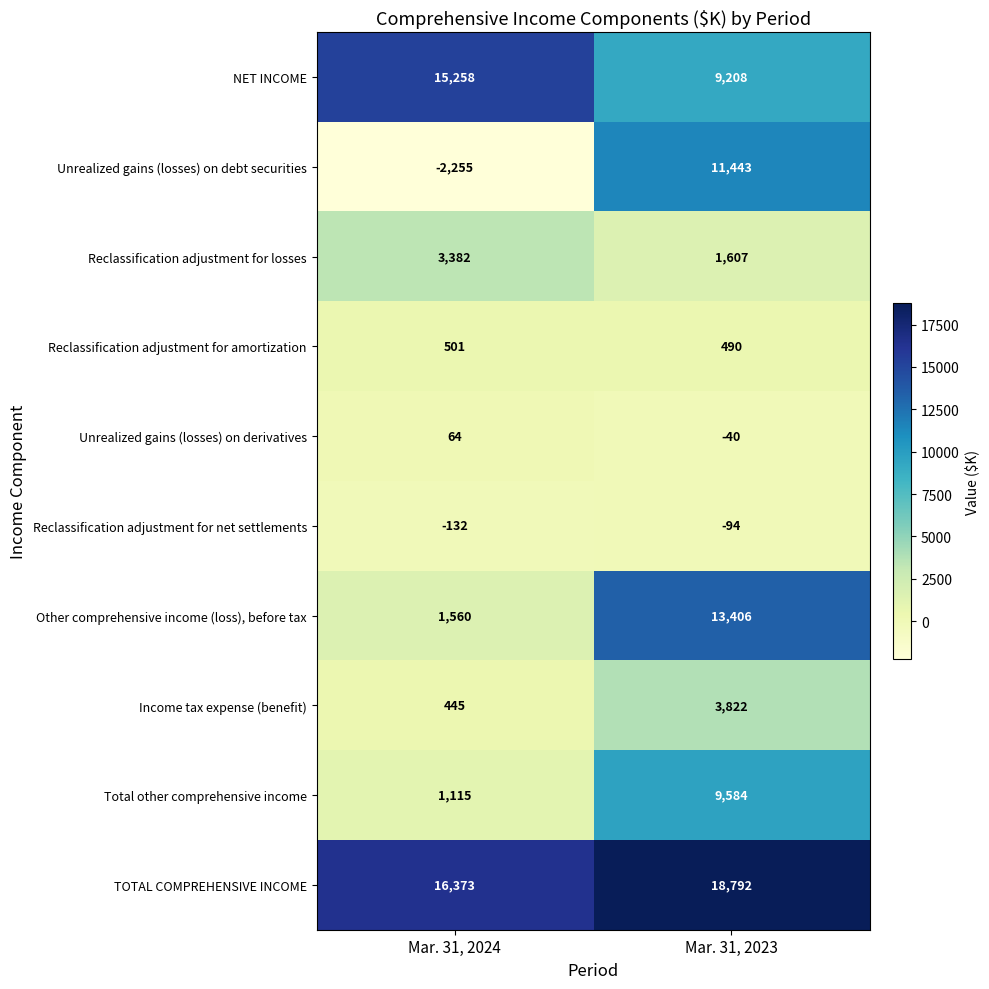

Rank the series at Mar. 31, 2023 from highest to lowest value.

TOTAL COMPREHENSIVE INCOME, Other comprehensive income (loss), before tax, Unrealized gains (losses) on debt securities, Total other comprehensive income, NET INCOME, Income tax expense (benefit), Reclassification adjustment for losses, Reclassification adjustment for amortization, Unrealized gains (losses) on derivatives, Reclassification adjustment for net settlements